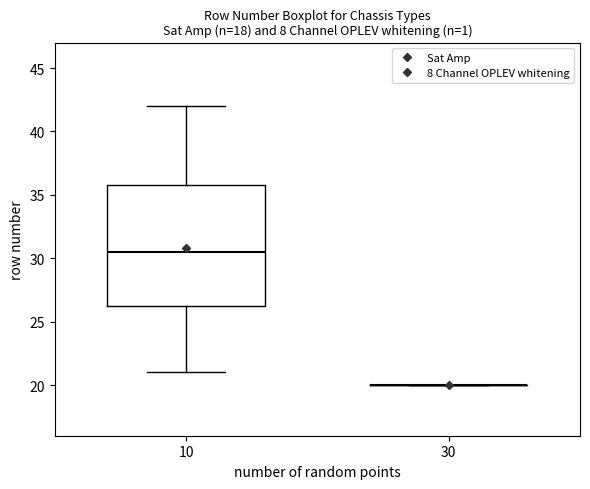

Reading left to right, transcribe this box plot: for each box, give where its median line is, the range the box spans, and where its two whiskers end, as read against the y-axis. The values are not printed on the chart, so give them approximately, as read against the axis.

10: median 30.5, box 26.5 to 36.0, whiskers 21.0 to 42.0
30: box collapsed to a line at 20.0, whiskers 20.0 to 20.0